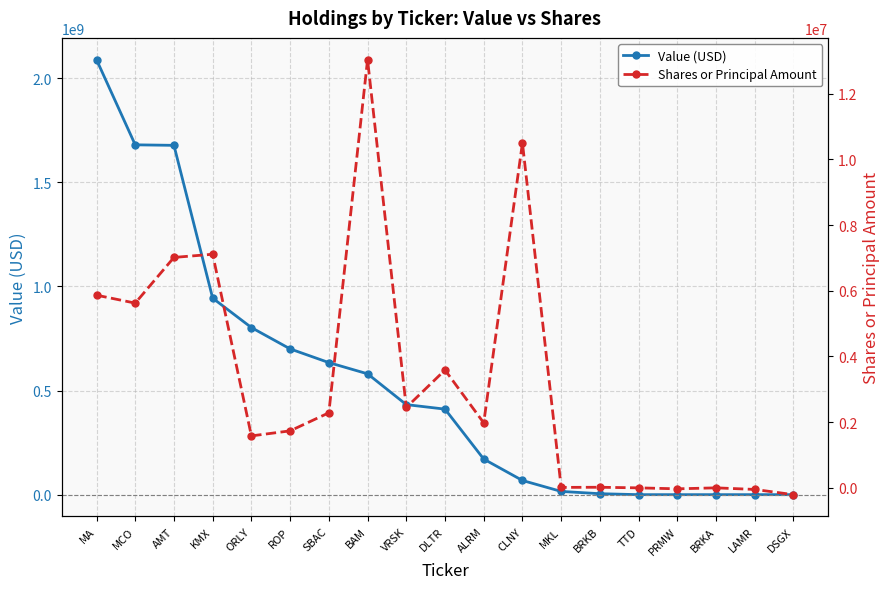

How many values in Shares or Principal Amount are below zero?

5